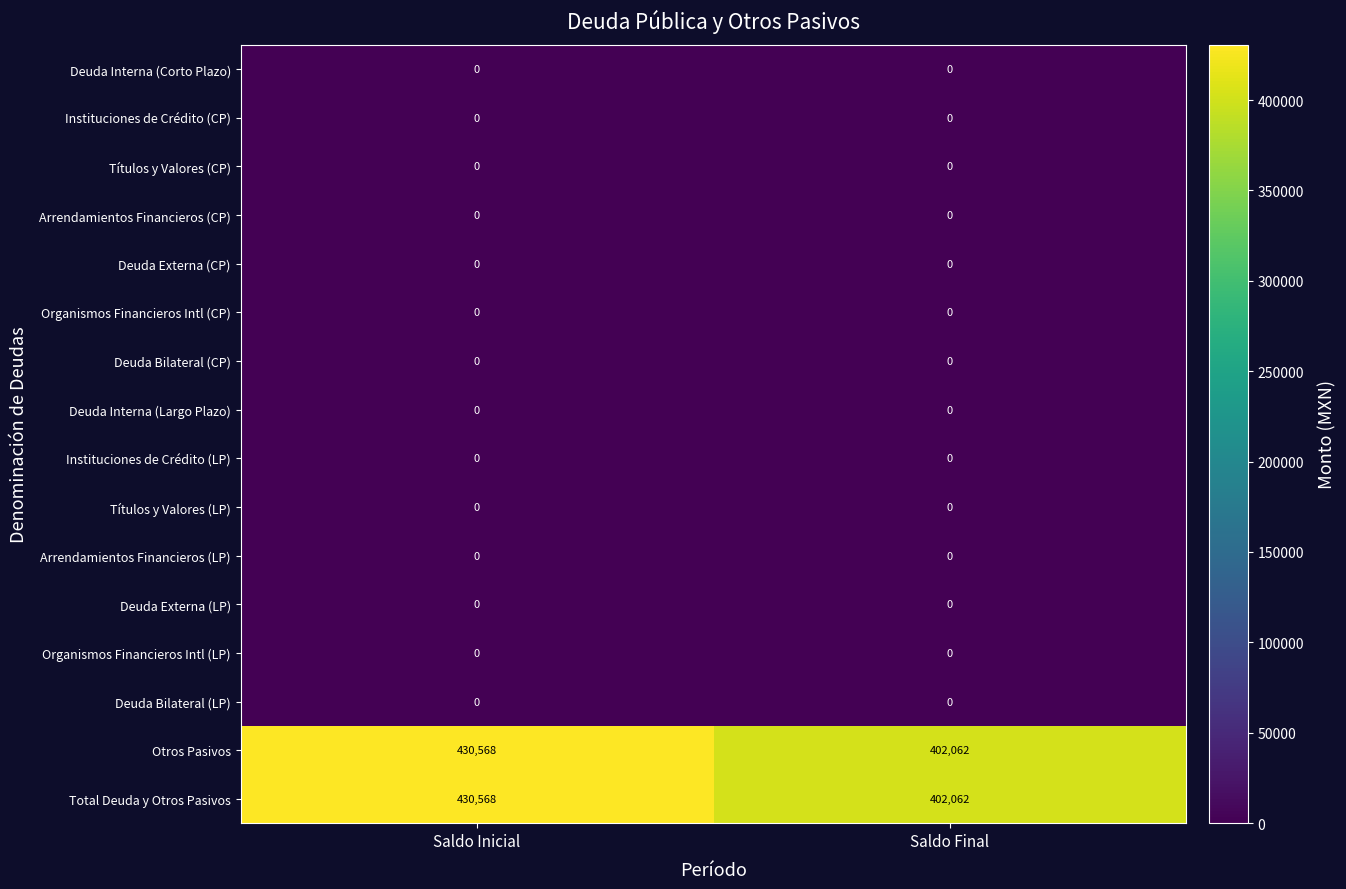

At how many categories does at least one series exceed 55204?

2